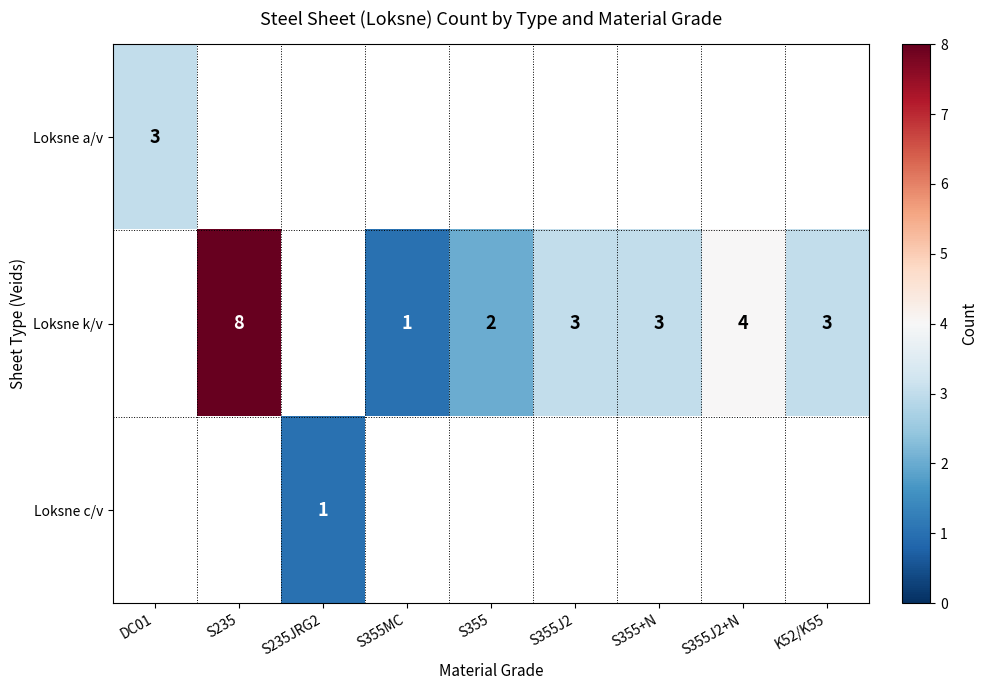

What is the minimum value shown in the chart?

1.0